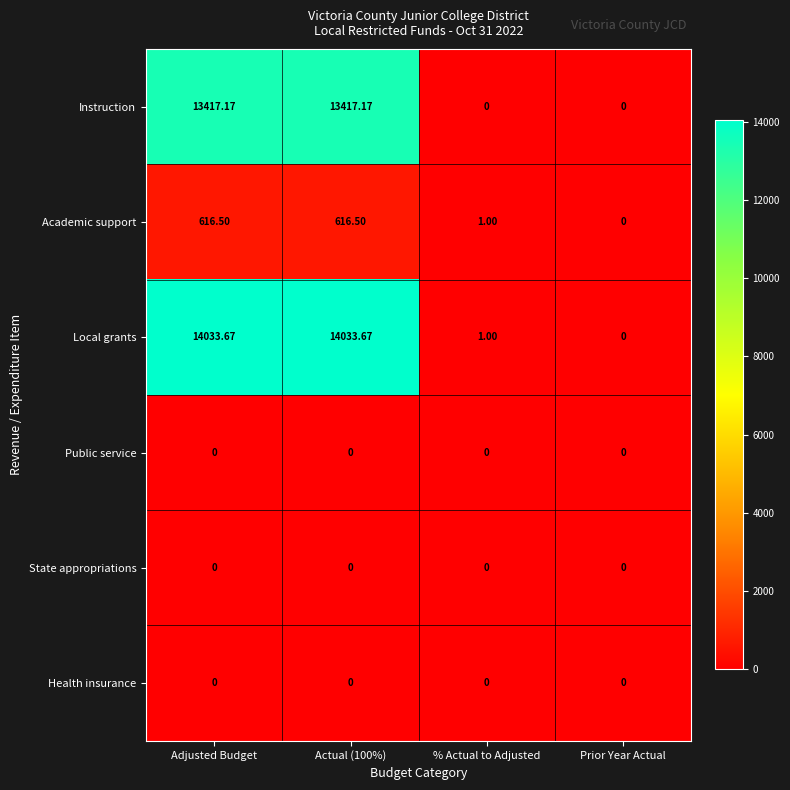

Which series has the largest range (max minus min)?

Local grants